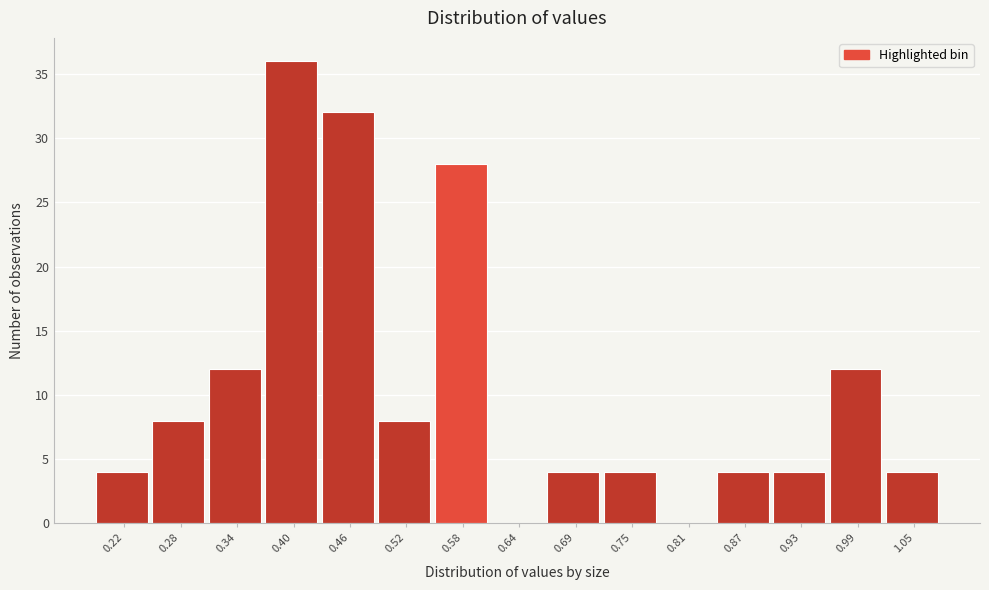

Reading left to right, transcribe all the data shown in this chart.

0.22=4	0.28=8	0.34=12	0.40=36	0.46=32	0.52=8	0.58=28	0.64=0	0.69=4	0.75=4	0.81=0	0.87=4	0.93=4	0.99=12	1.05=4